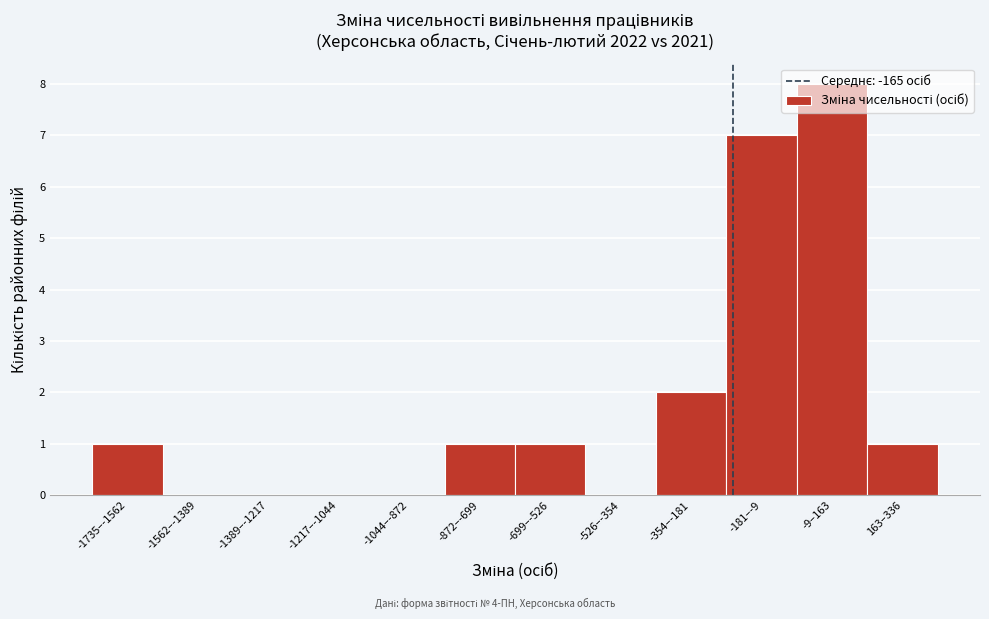

At which label is the value closest to 4?

-354–-181